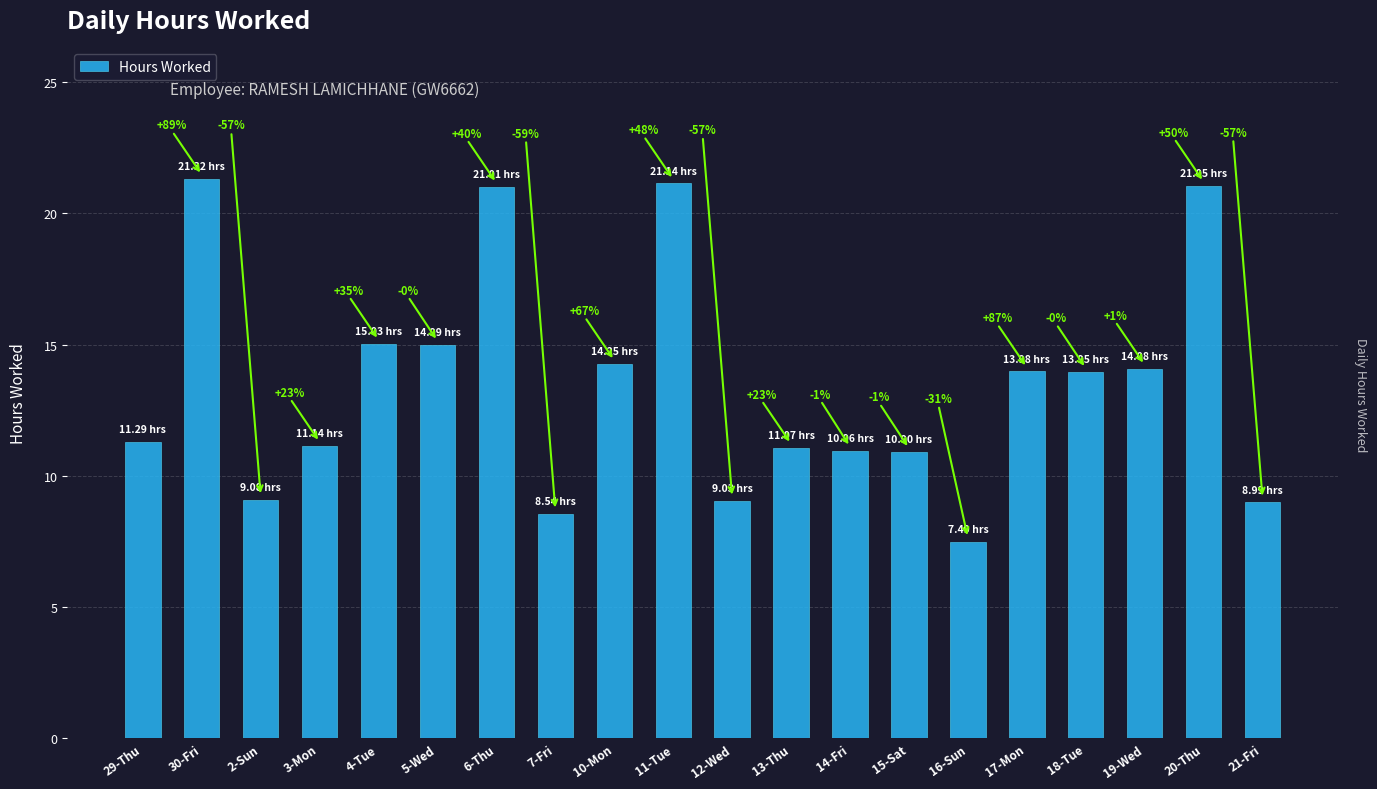

What is the value of the 13th bar from the left?

11.0